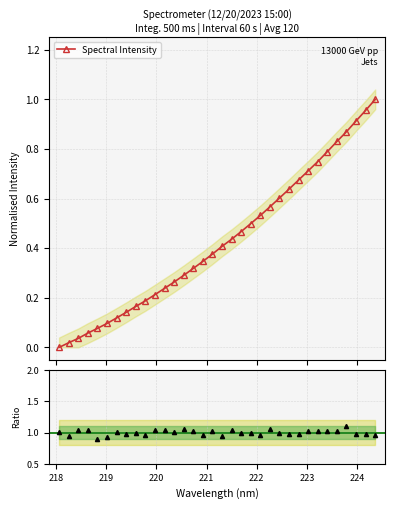

How many positive values does the Spectral Intensity series have?

33